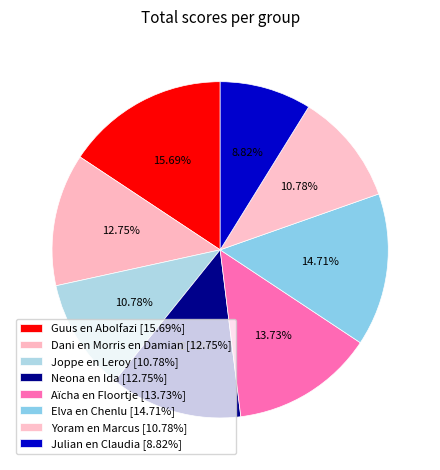

To the nearest percent, what is the difference between the largest and smallest slice percentages?

7%